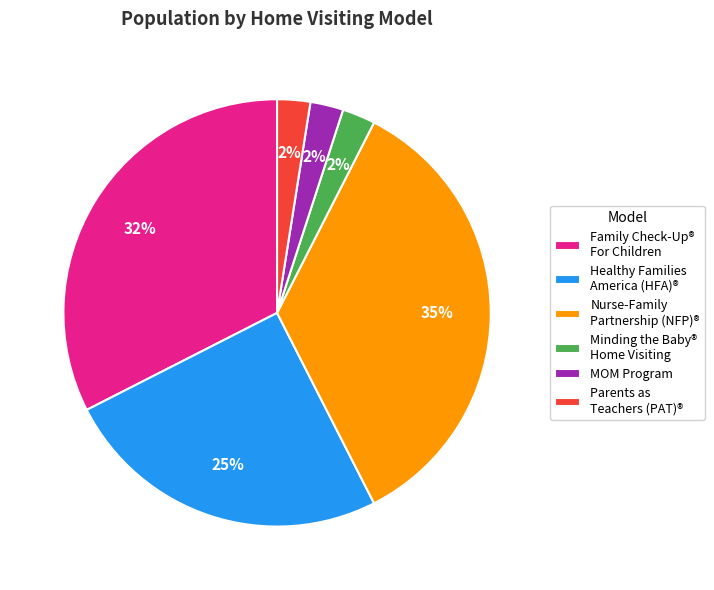

What is the largest slice in the pie chart?

Nurse-Family Partnership (NFP)®